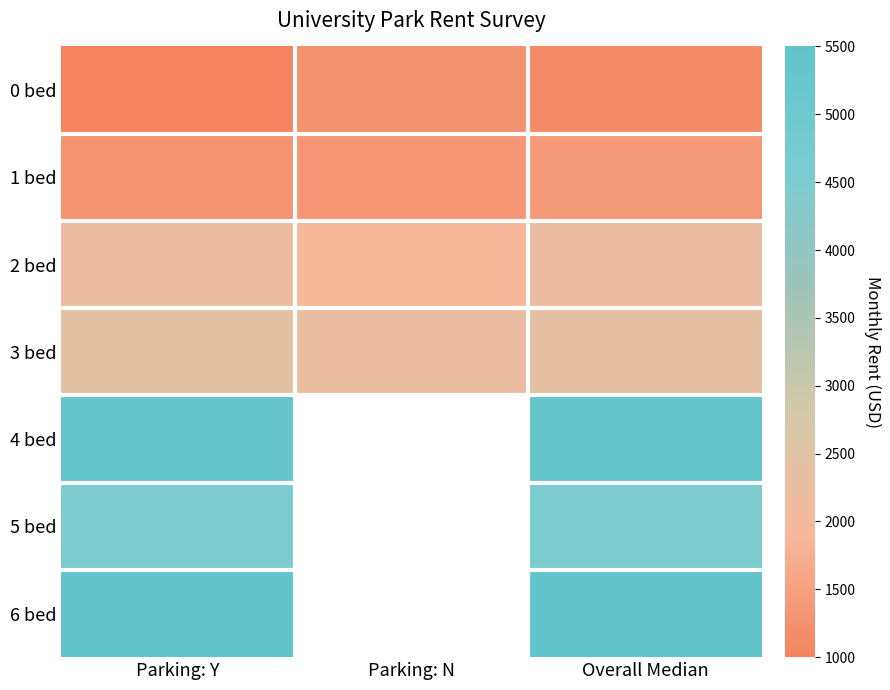

Which category has the highest value across all series?

Parking: Y